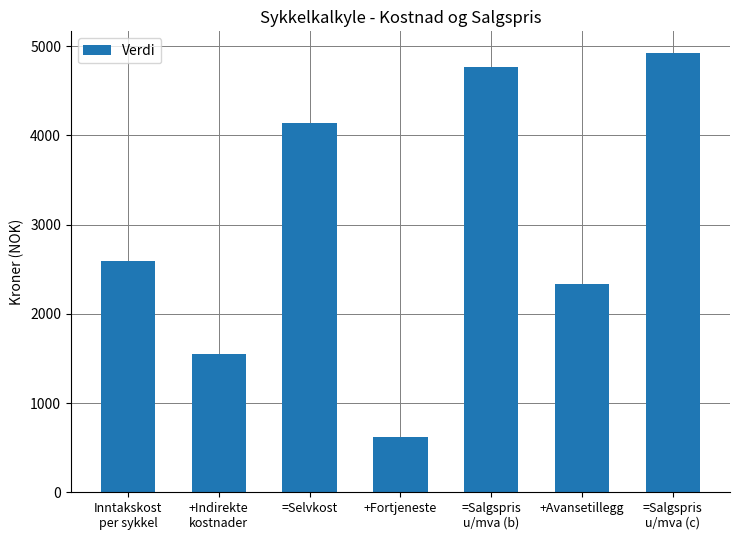

How many values are below 2590?

3